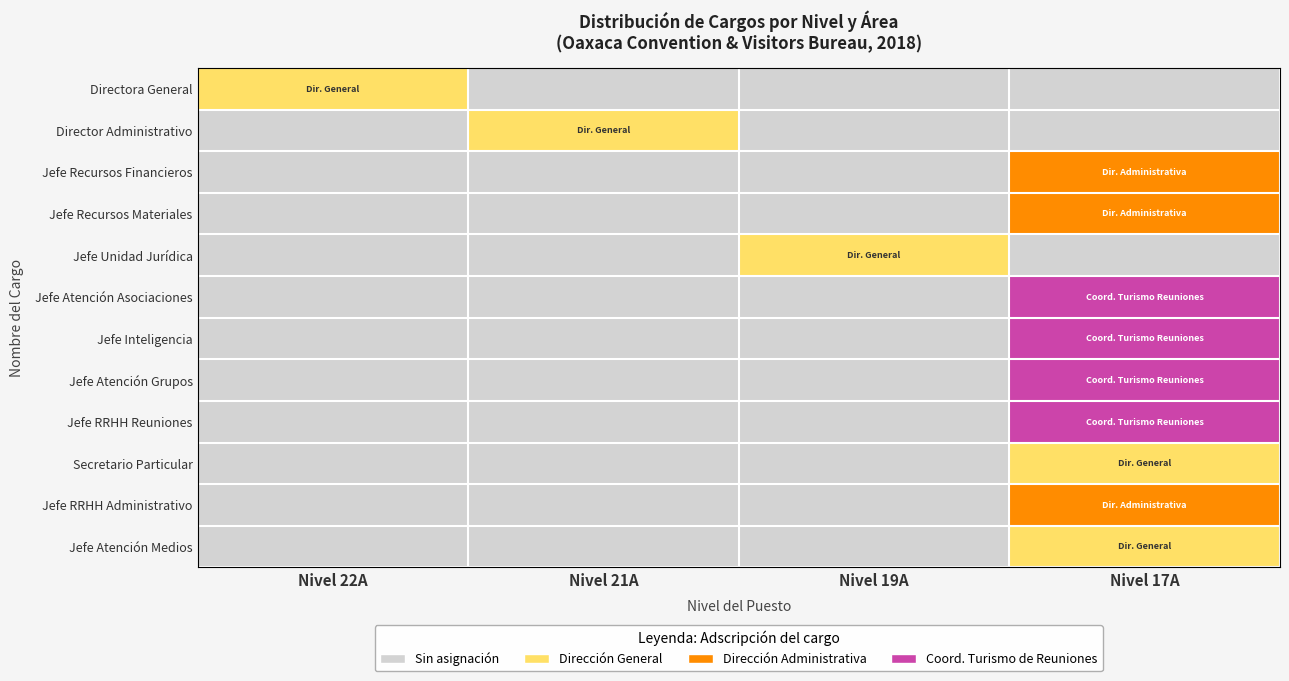

Reading right to left, list all the values displayed in this chart.

Directora General: Nivel 17A=0	Nivel 19A=0	Nivel 21A=0	Nivel 22A=1
Director Administrativo: Nivel 17A=0	Nivel 19A=0	Nivel 21A=1	Nivel 22A=0
Jefe Recursos Financieros: Nivel 17A=2	Nivel 19A=0	Nivel 21A=0	Nivel 22A=0
Jefe Recursos Materiales: Nivel 17A=2	Nivel 19A=0	Nivel 21A=0	Nivel 22A=0
Jefe Unidad Jurídica: Nivel 17A=0	Nivel 19A=1	Nivel 21A=0	Nivel 22A=0
Jefe Atención Asociaciones: Nivel 17A=3	Nivel 19A=0	Nivel 21A=0	Nivel 22A=0
Jefe Inteligencia: Nivel 17A=3	Nivel 19A=0	Nivel 21A=0	Nivel 22A=0
Jefe Atención Grupos: Nivel 17A=3	Nivel 19A=0	Nivel 21A=0	Nivel 22A=0
Jefe RRHH Reuniones: Nivel 17A=3	Nivel 19A=0	Nivel 21A=0	Nivel 22A=0
Secretario Particular: Nivel 17A=1	Nivel 19A=0	Nivel 21A=0	Nivel 22A=0
Jefe RRHH Administrativo: Nivel 17A=2	Nivel 19A=0	Nivel 21A=0	Nivel 22A=0
Jefe Atención Medios: Nivel 17A=1	Nivel 19A=0	Nivel 21A=0	Nivel 22A=0